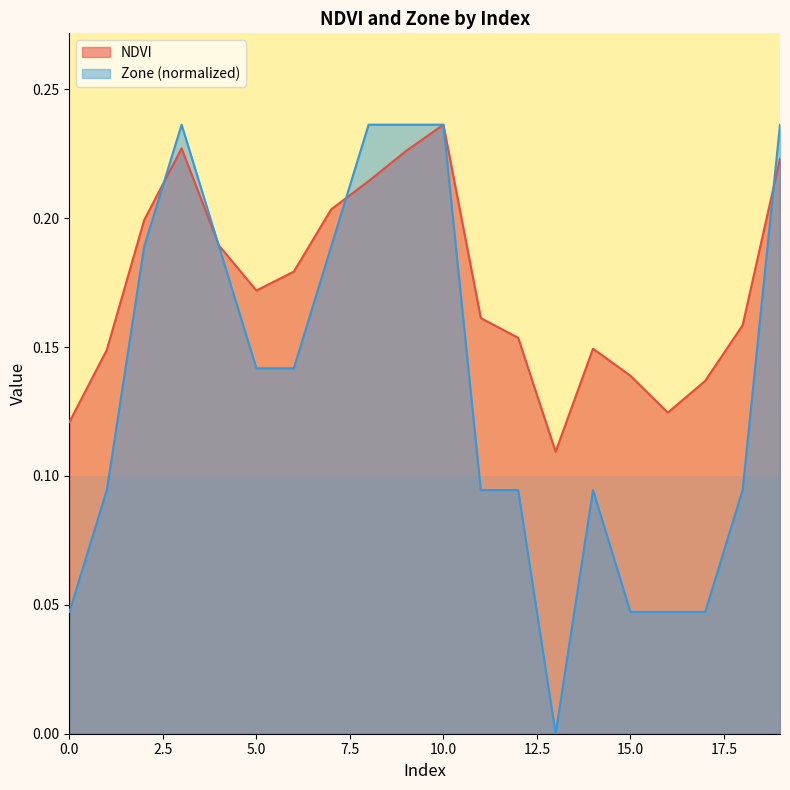

How many lines are shown in the chart?

2